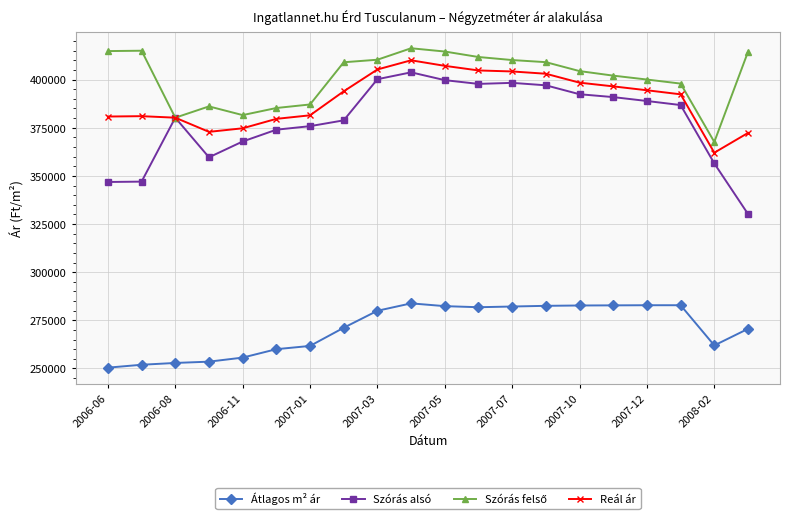

What is the lowest value of the Átlagos m² ár series?

250436